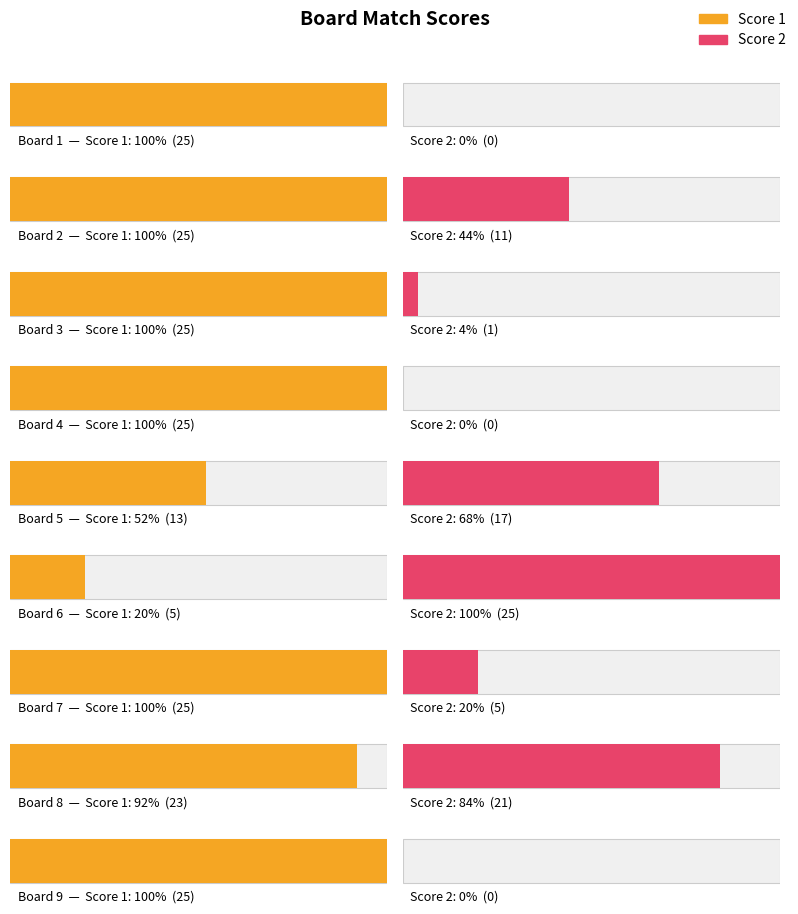

How many distinct data groups are displayed?

2